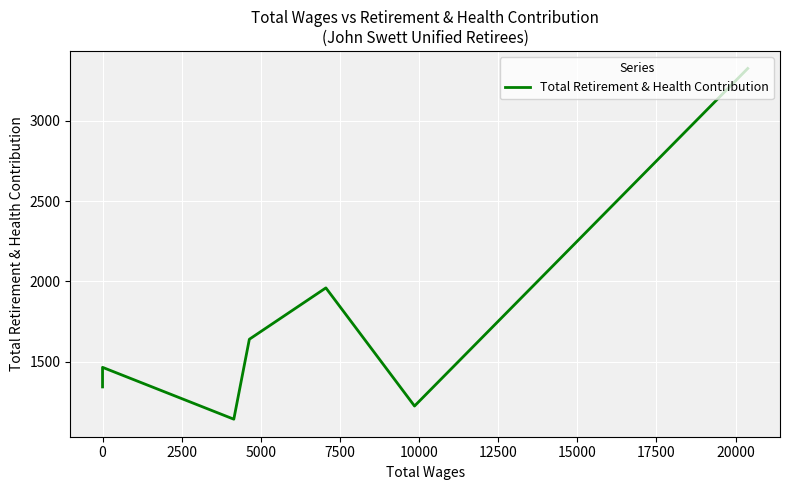

What is the label of the 6th point from the left?

10000